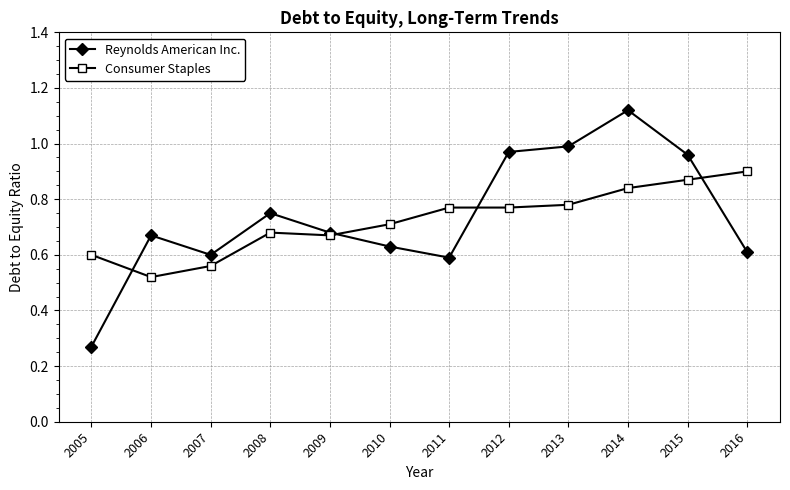

Where is the first local minimum for Consumer Staples?

2006